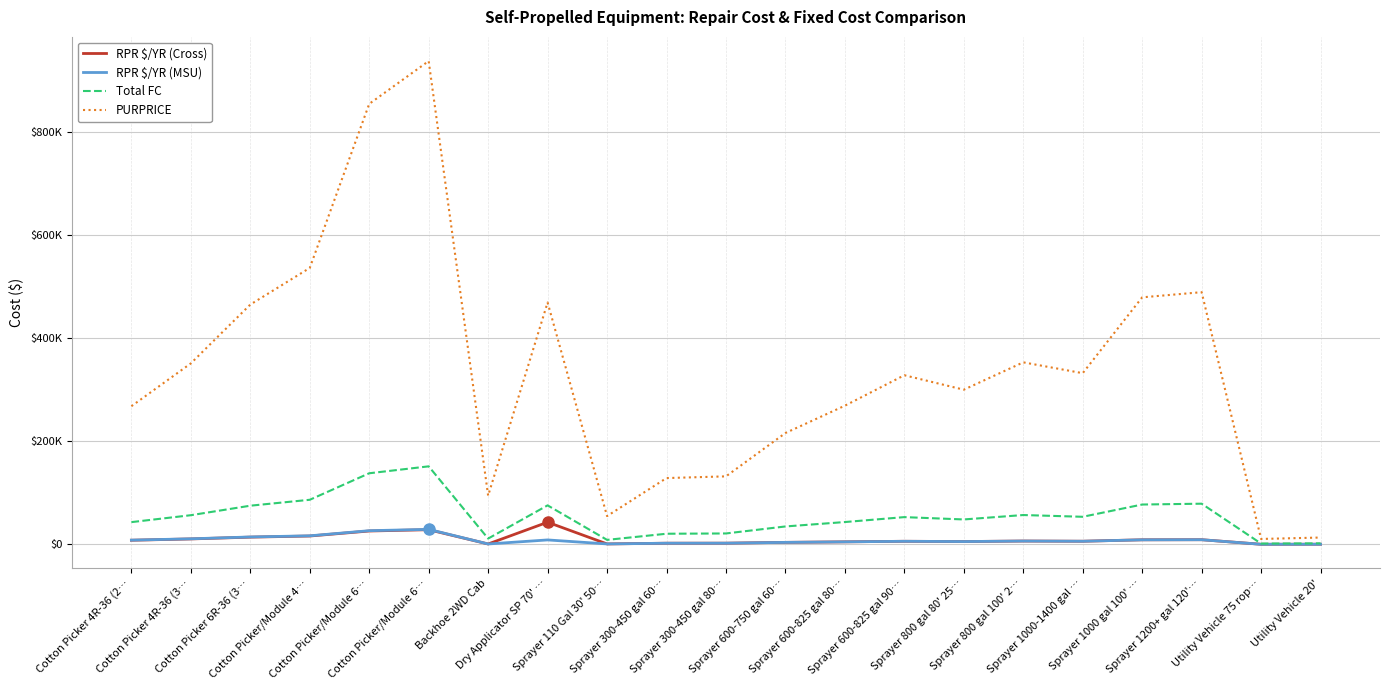

What is the difference between the highest and lowest values at Sprayer 300-450 gal 80…?

129525.0